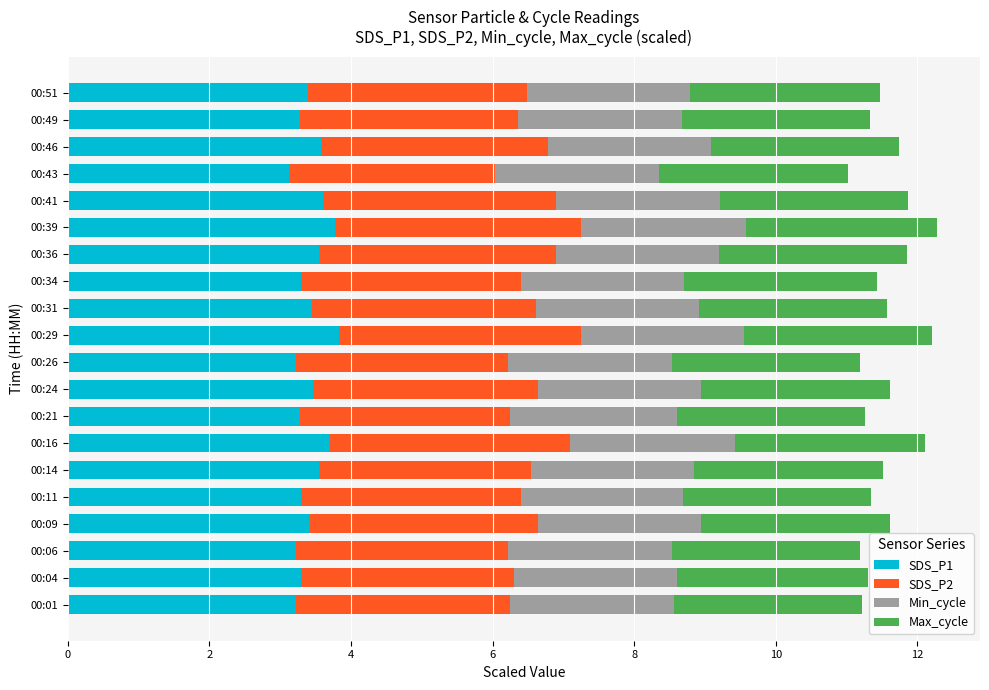

What is the total value across all series at 00:43?

11.0